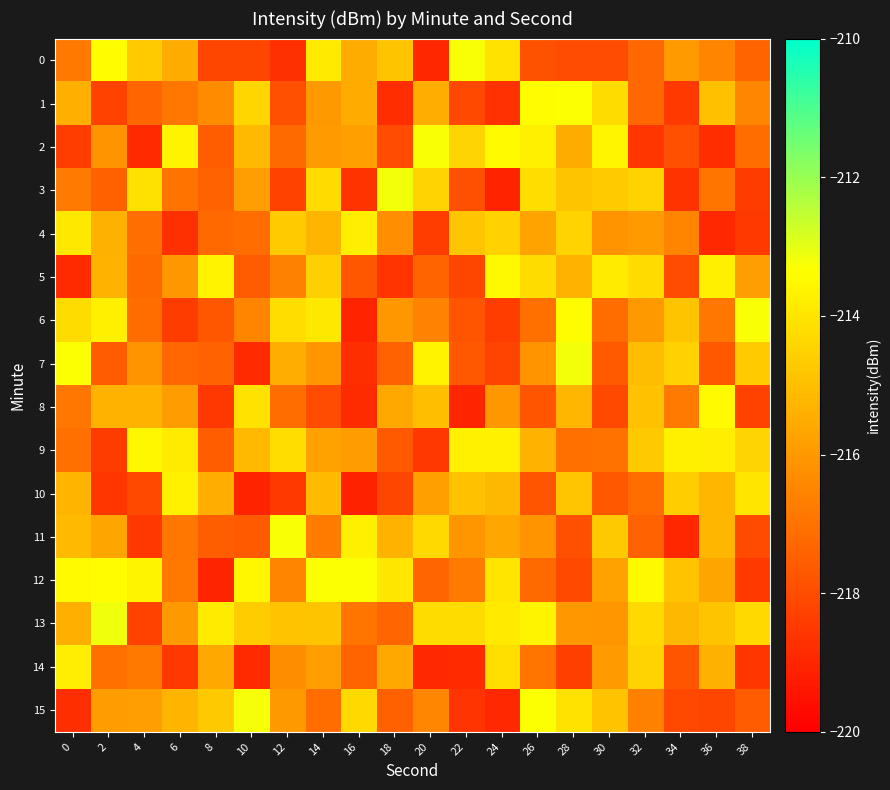

Between 12 and 8, which is larger?

8